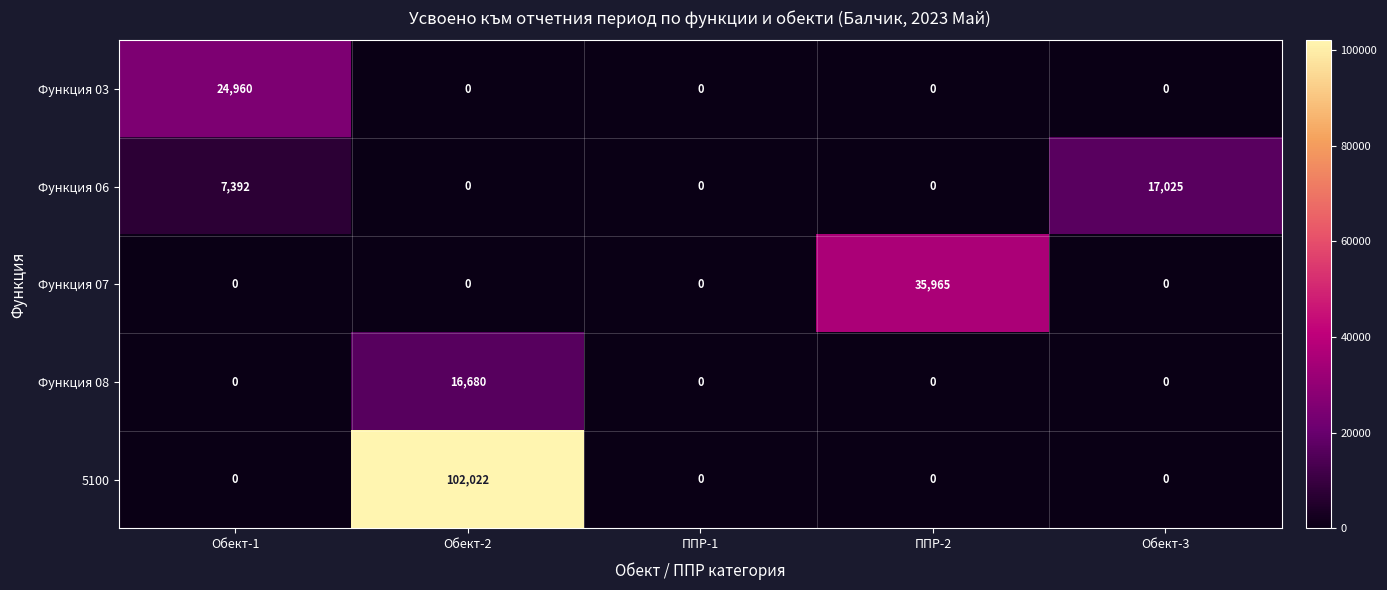

List the series in order of their peak value, lowest first.

Функция 08, Функция 06, Функция 03, Функция 07, 5100